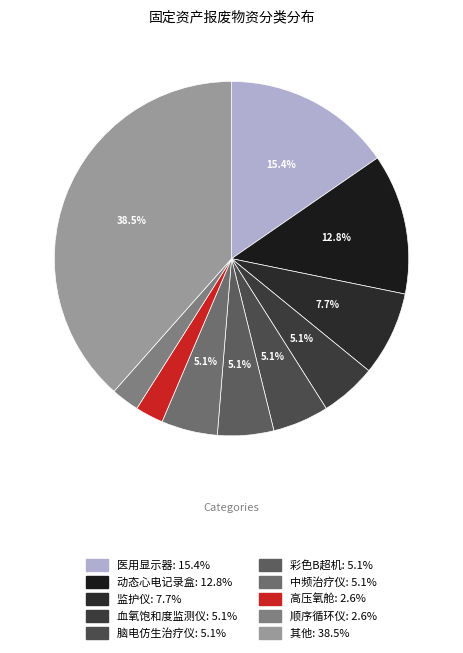

Is there any slice that represents more than half of the pie?

No